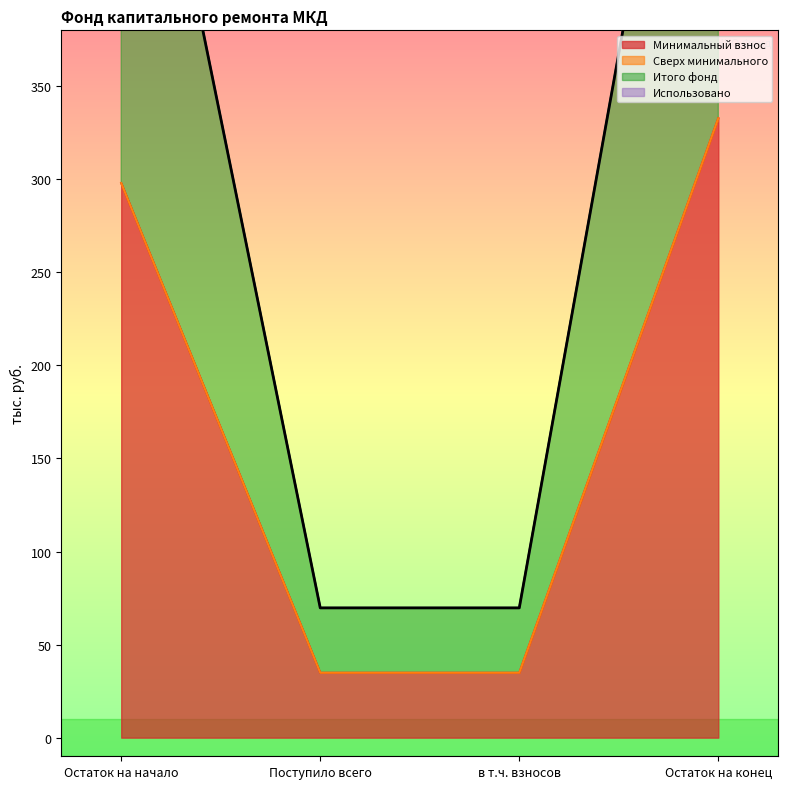

At Остаток на начало, list the series in order from smallest to largest.

Минимальный взнос, Итого фонд